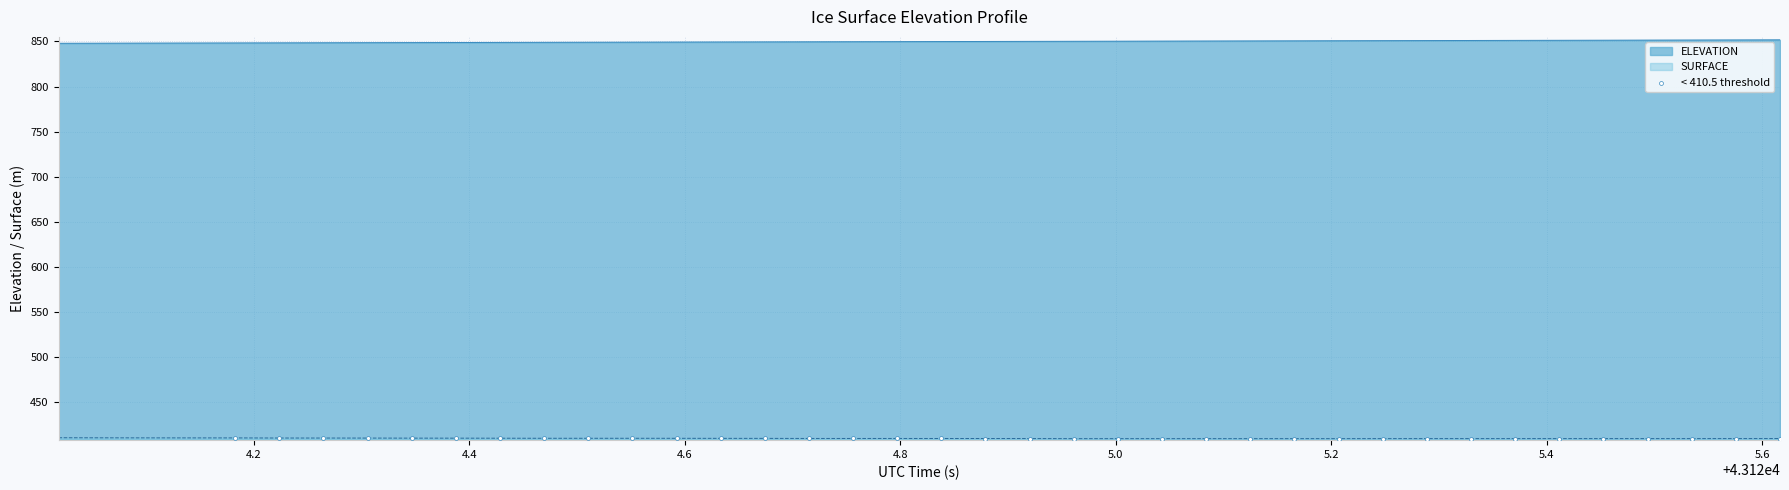

What is the greatest value displayed?

851.7